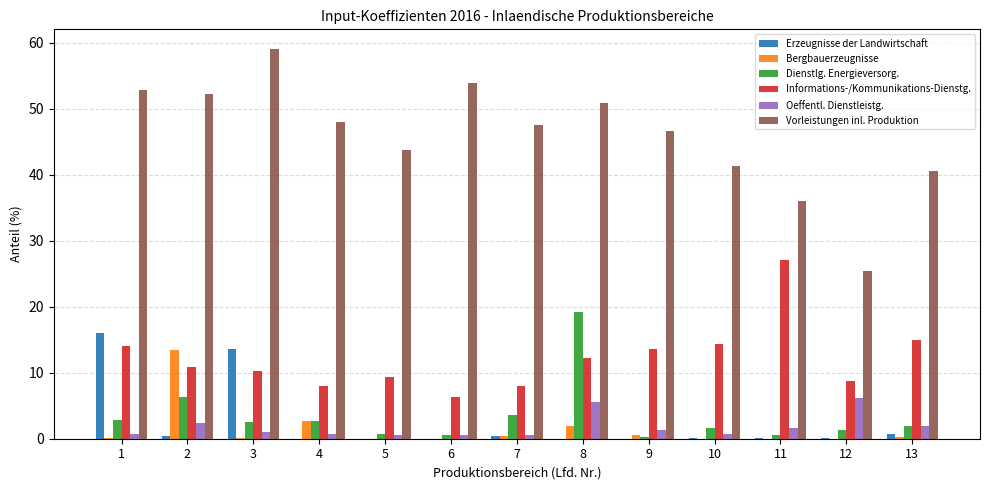

Is it true that Oeffentl. Dienstleistg. equals 7.5 at 8?

False